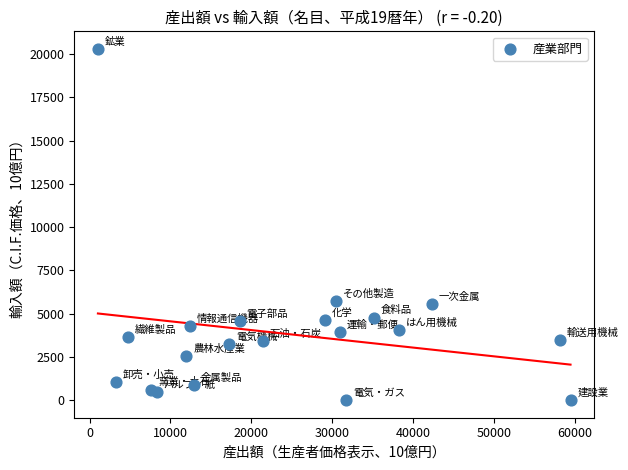

What is the range of X values (max minus min)?

58439.3